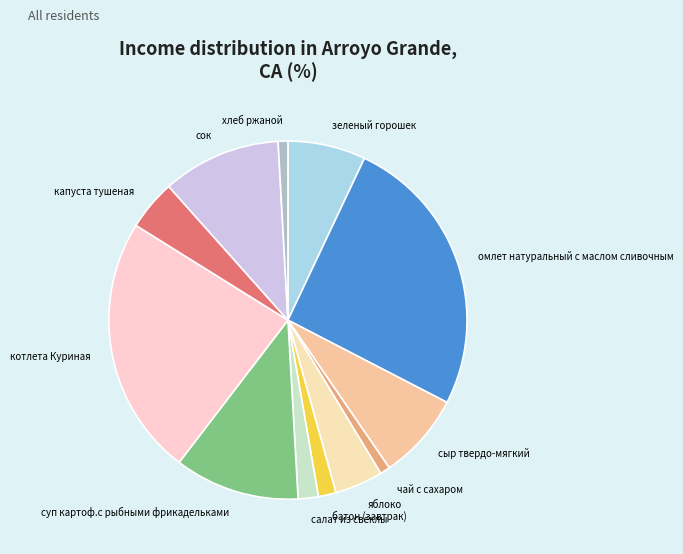

Which category has the biggest portion of the pie?

омлет натуральный с маслом сливочным